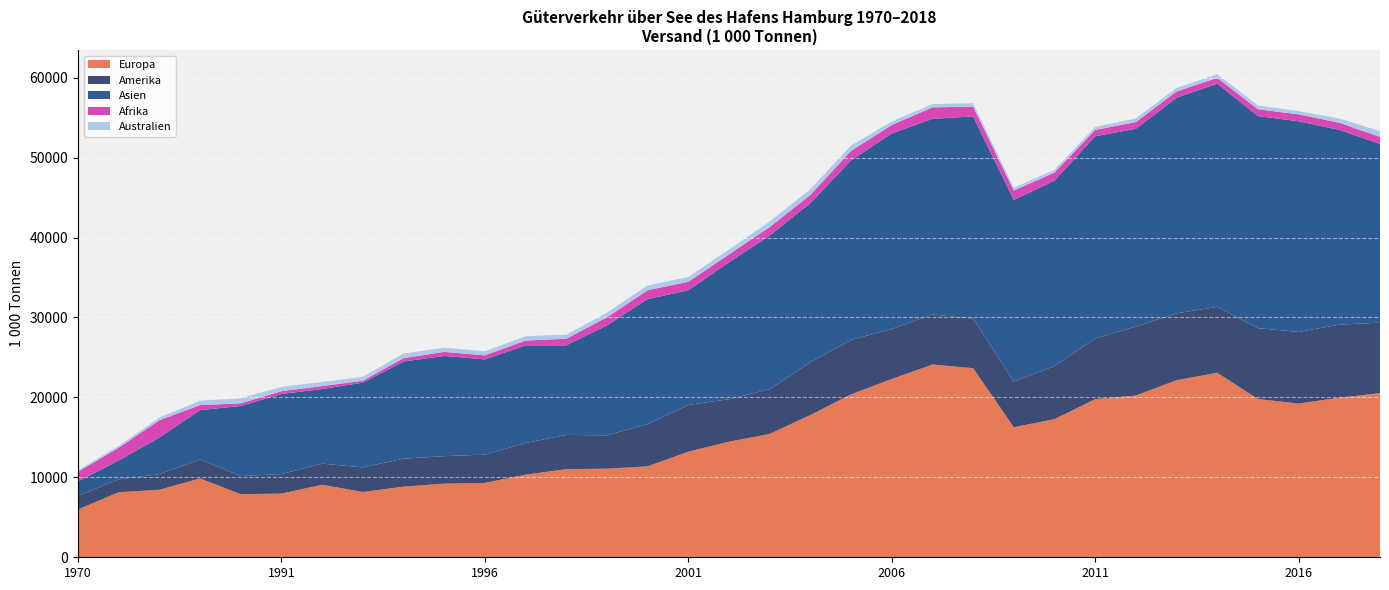

Reading right to left, list all the values displayed in this chart.

Europa: 20531.4	19961.0	19225.0	19796.0	23083.0	22145.0	20243.0	19772.0	17279.0	16263.6	23656.0	24107.0	22306.9	20381.2	17793.7	15434.0	14457.0	13213.0	11374.0	11080.0	11023.0	10333.0	9302.0	9213.0	8834.0	8171.0	9069.0	7967.0	7888.0	9869.0	8445.0	8134.0	5988.0
Amerika: 8821.0	9138.0	8961.0	8863.0	8243.0	8372.0	8602.0	7594.0	6637.0	5717.4	6194.0	6271.0	6242.5	6809.0	6615.3	5592.0	5317.0	5839.0	5285.0	4173.0	4283.0	3959.0	3536.0	3438.0	3501.0	3076.0	2640.0	2434.0	2270.0	2353.0	1953.0	1607.0	1699.0
Asien: 22351.0	24367.0	26353.0	26528.0	27913.0	26967.0	24754.0	25305.0	23201.0	22717.0	25295.0	24469.0	24467.9	22457.0	19891.7	19228.0	17132.0	14348.0	15639.0	13749.0	11205.0	12214.0	11915.0	12530.0	12152.0	10594.0	9336.0	10025.0	8767.0	6190.0	4576.0	2369.0	1812.0
Afrika: 878.4	887.0	866.0	854.0	734.0	786.0	838.0	789.0	1005.8	1174.0	1231.0	1429.0	1054.4	1186.0	1026.3	1057.0	984.0	1064.0	1110.0	1019.0	821.0	608.0	505.0	512.0	425.0	239.0	368.0	359.0	326.0	627.0	2172.0	1595.0	1205.0
Australien: 716.2	533.0	407.0	481.0	459.0	444.0	468.0	378.0	356.0	347.0	415.0	414.0	442.9	673.3	716.5	695.0	622.0	585.0	603.0	580.0	511.0	544.0	512.0	526.0	571.0	492.0	524.0	523.0	637.0	551.0	337.0	233.0	186.0